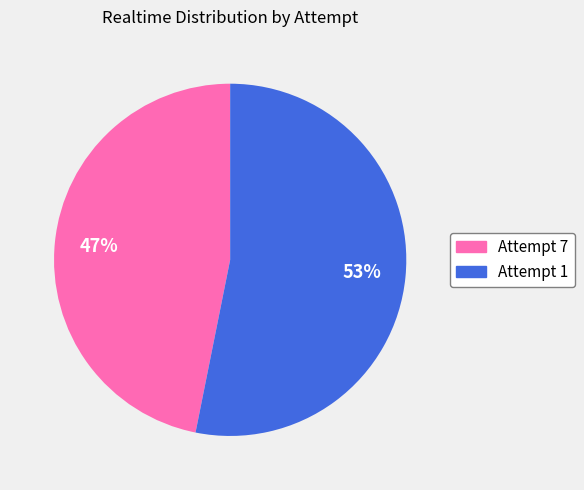

Which slice represents more than half of the pie?

Attempt 1